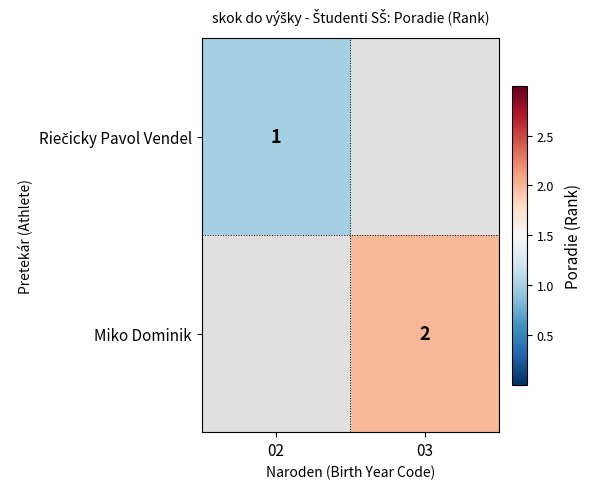

The Miko Dominik series shows 1 at 03. True or false?

False